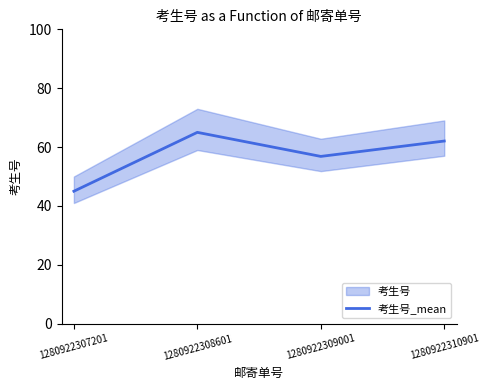

Is this an area chart (filled region under the line)?

No